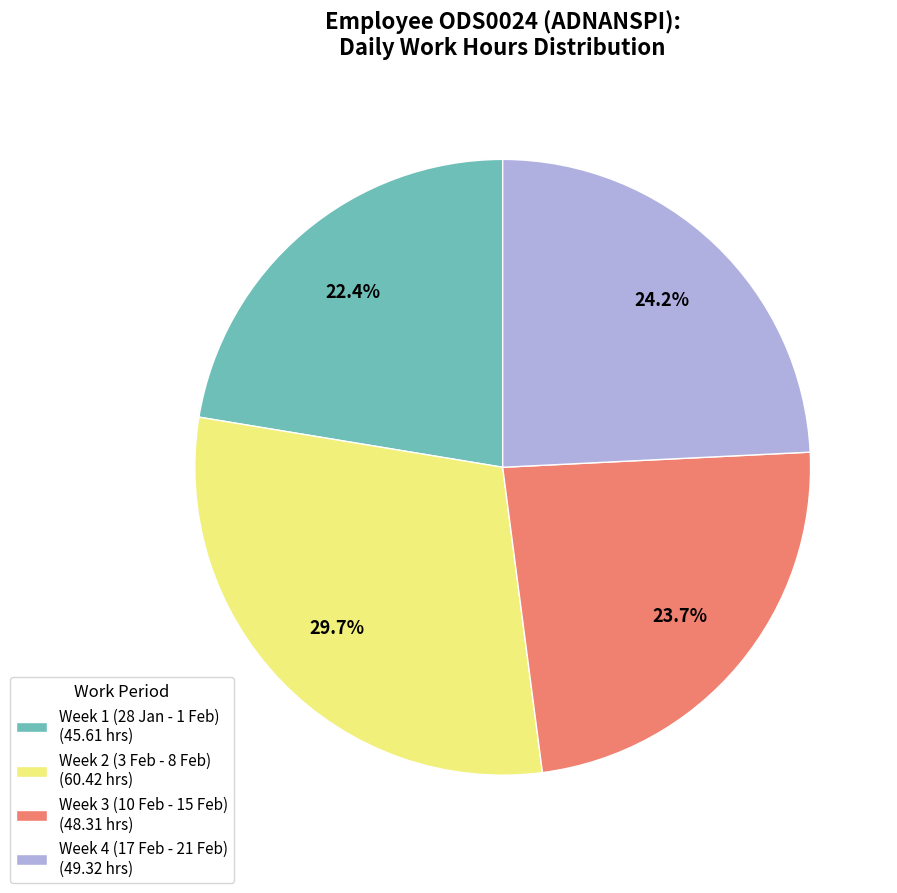

Count the number of slices in the pie.

4